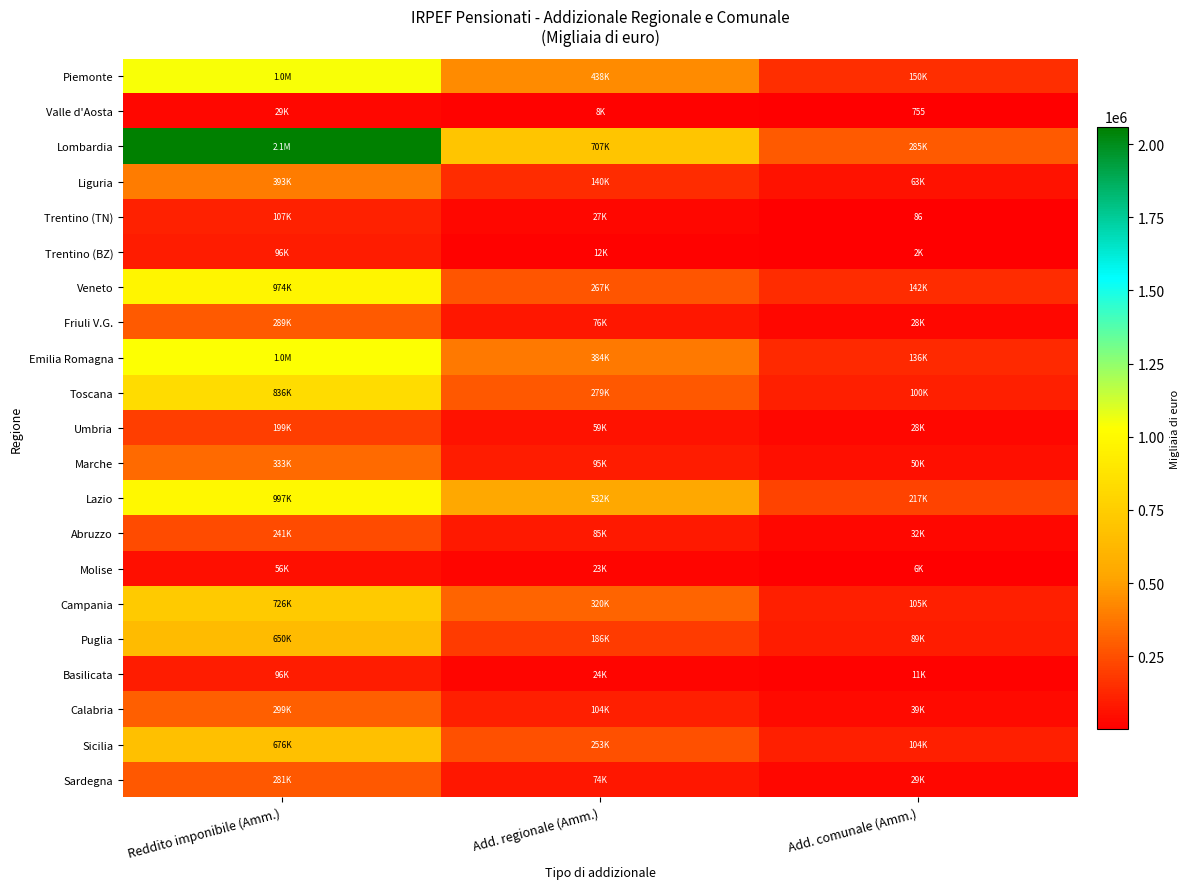

True or false: Trentino (TN) has a value of 86 at Add. comunale (Amm.).

True